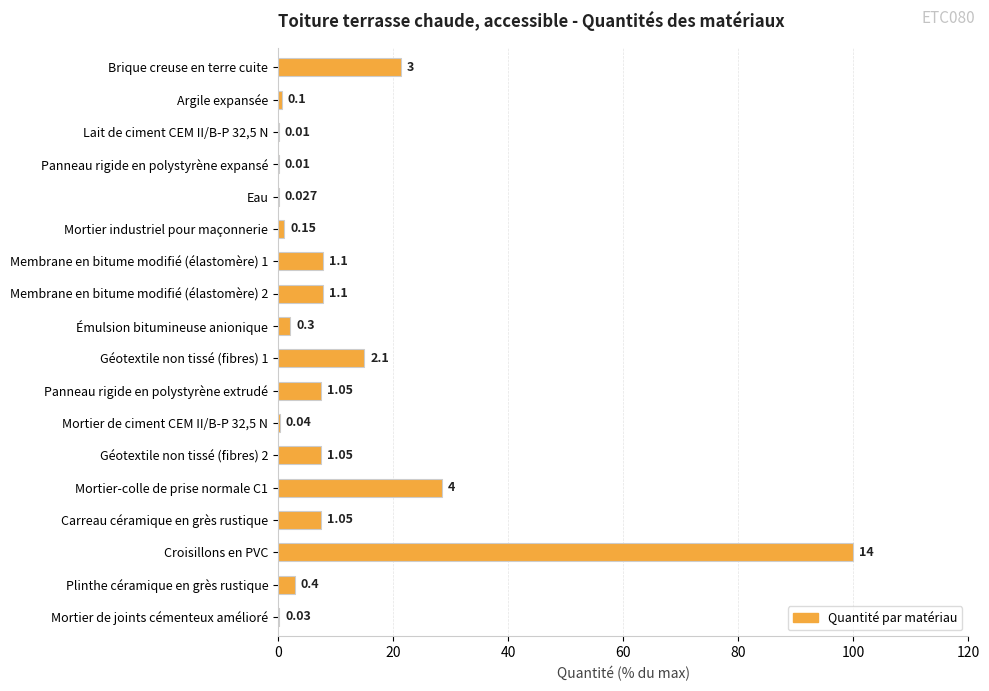

How many data points does each series have?

18